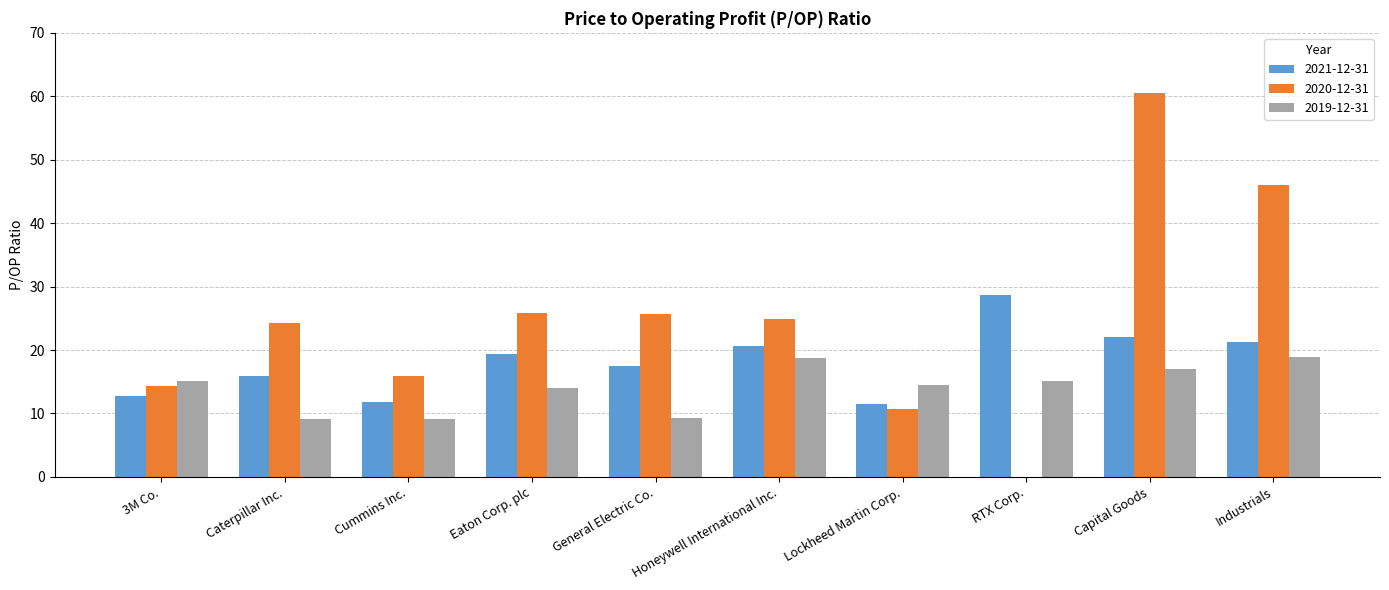

What is the maximum value shown in the chart?

60.5